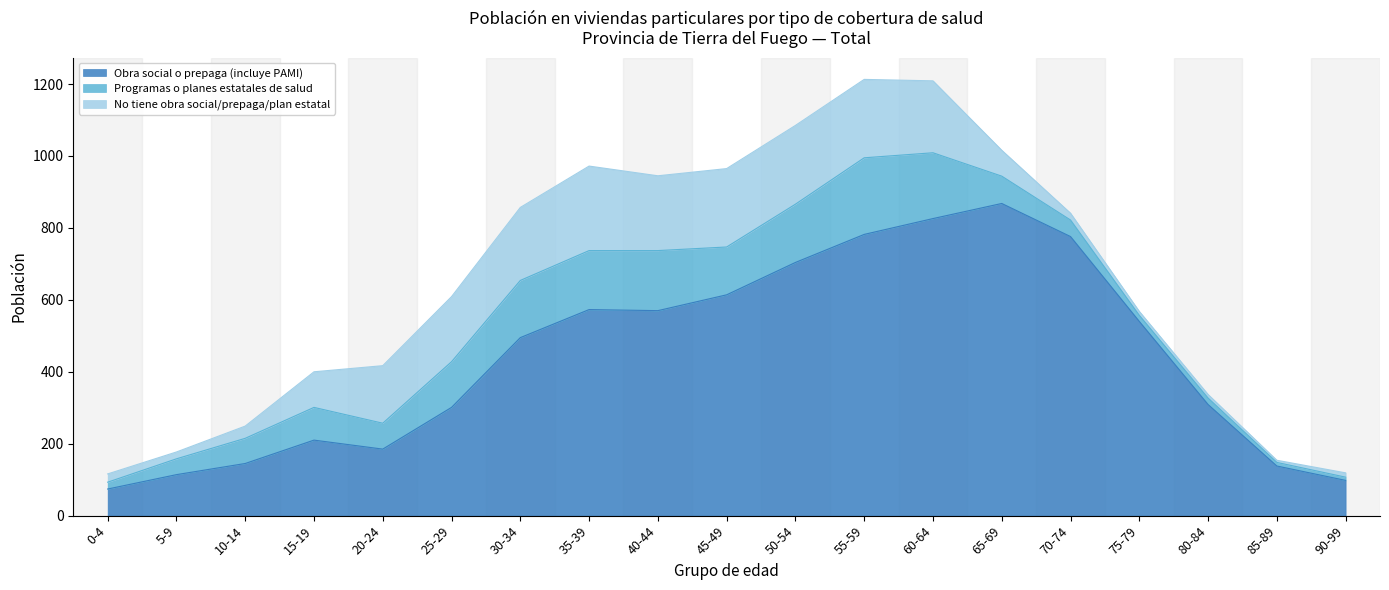

Which series changed the most between 15-19 and 75-79?

Obra social o prepaga (incluye PAMI)